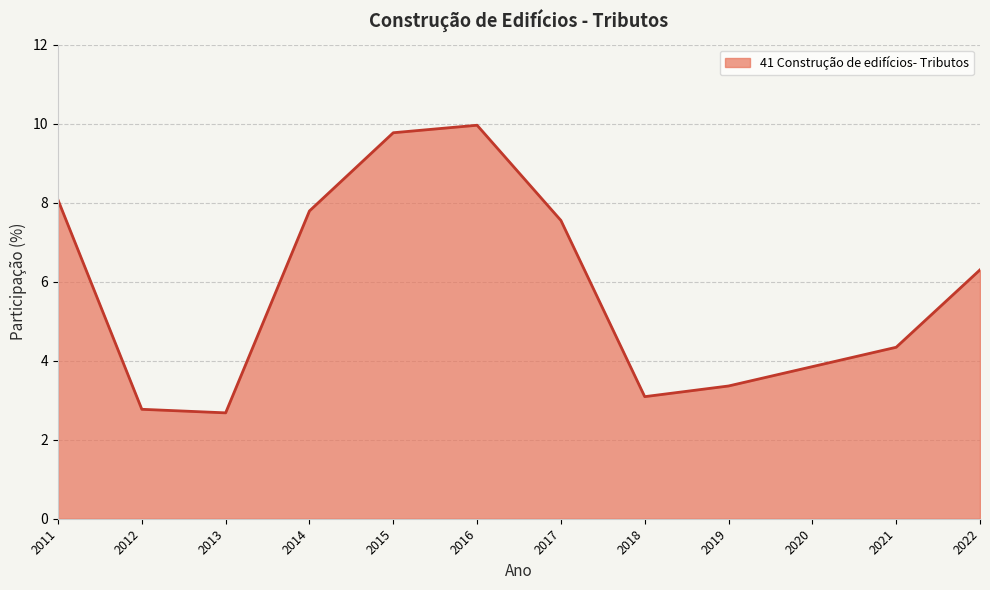

What is the sum of the values at 2022 and 2019?

9.7